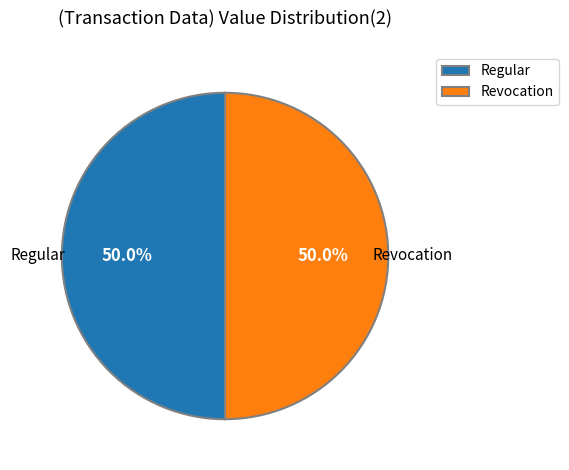

To the nearest percent, what is the average slice percentage?

50%